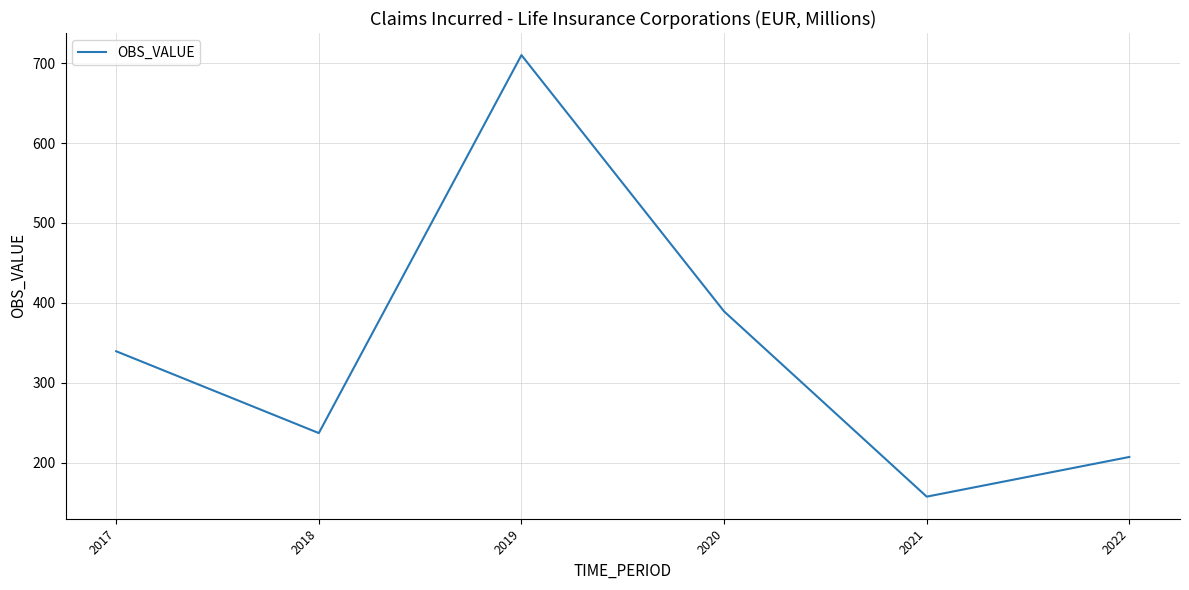

What is the difference between the values at 2020 and 2021?

231.9